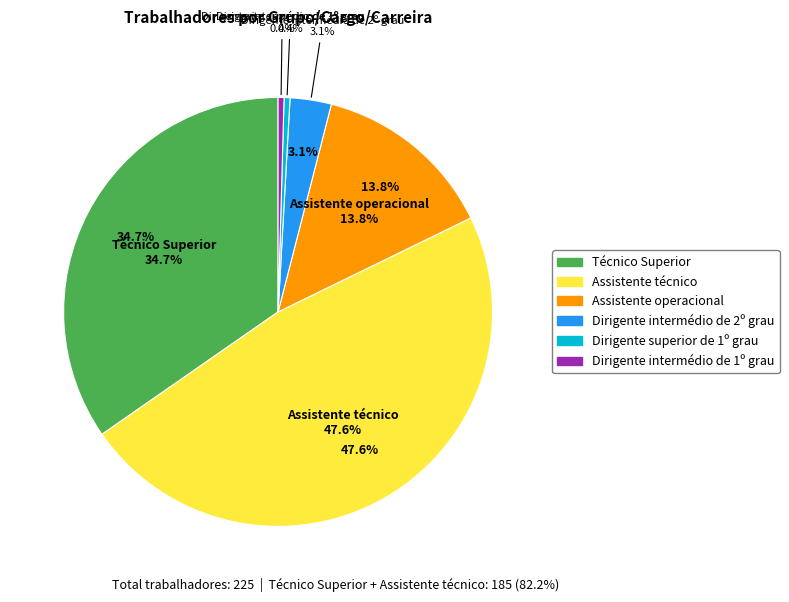

To the nearest percent, what is the difference between the largest and smallest slice percentages?

47%